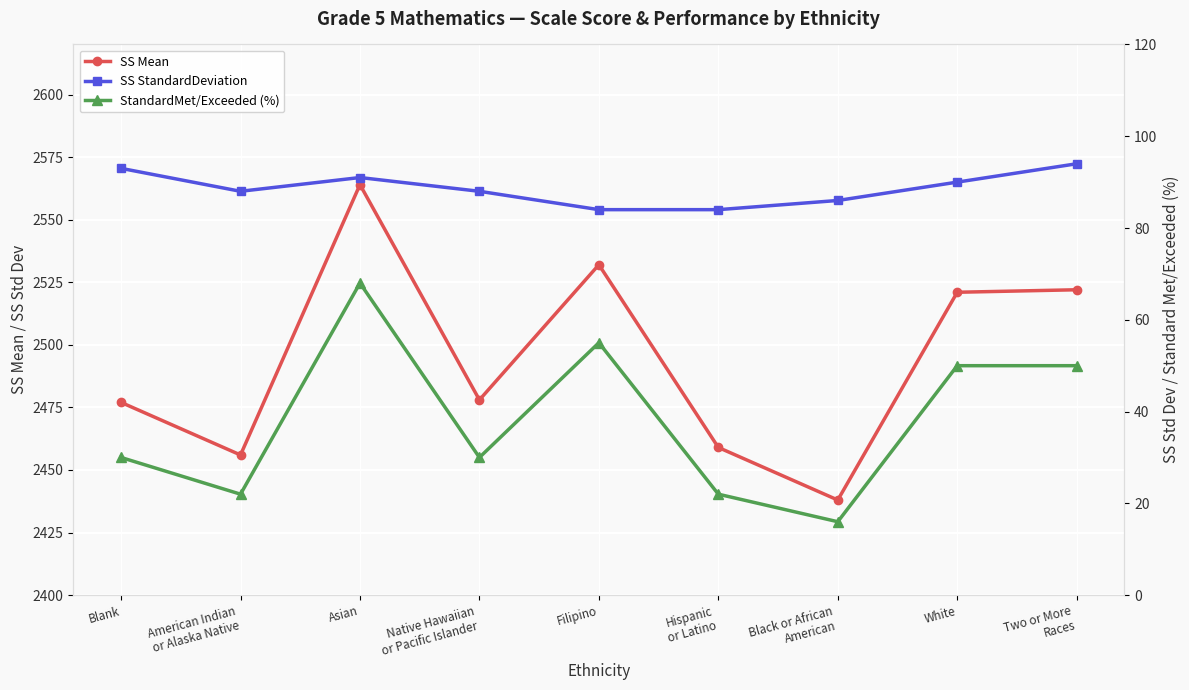

Between Native Hawaiian
or Pacific Islander and American Indian
or Alaska Native, which is larger?

Native Hawaiian
or Pacific Islander